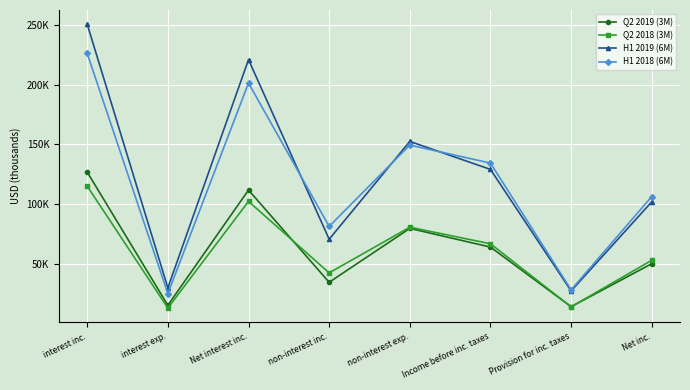

Is it true that H1 2019 (6M) equals 221191 at Net interest inc.?

True